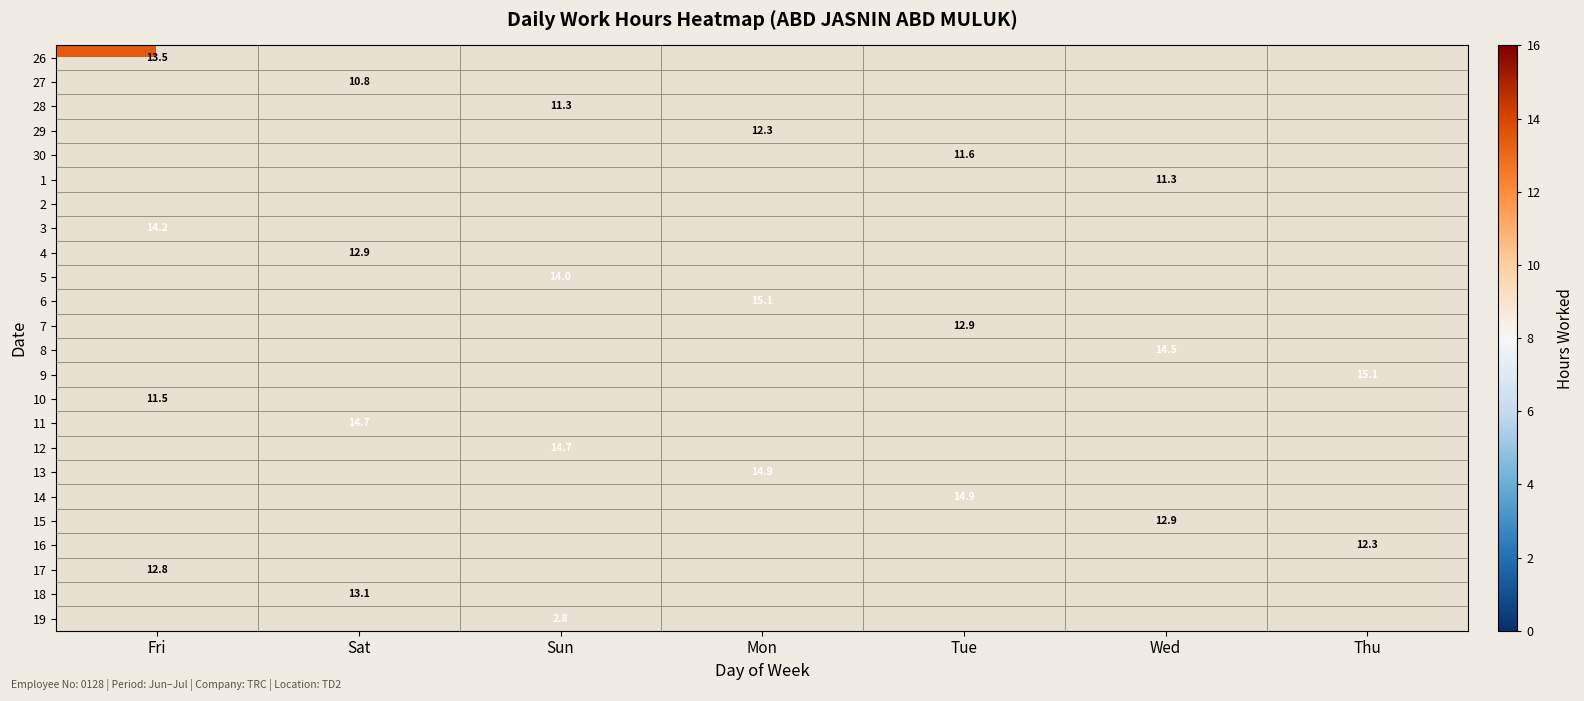

How many series are shown in this chart?

24